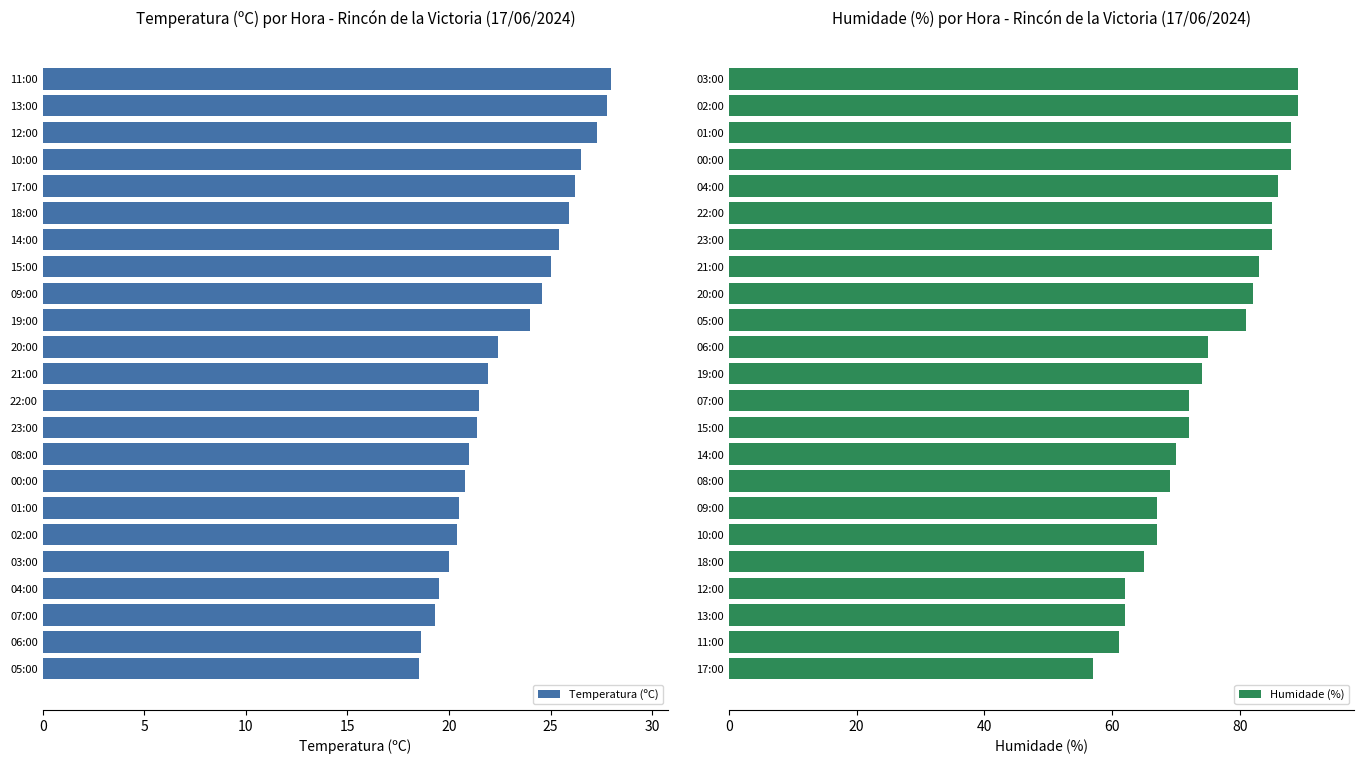

What is the sum of the Temperatura (ºC) values at 10:00 and 11:00?

54.5